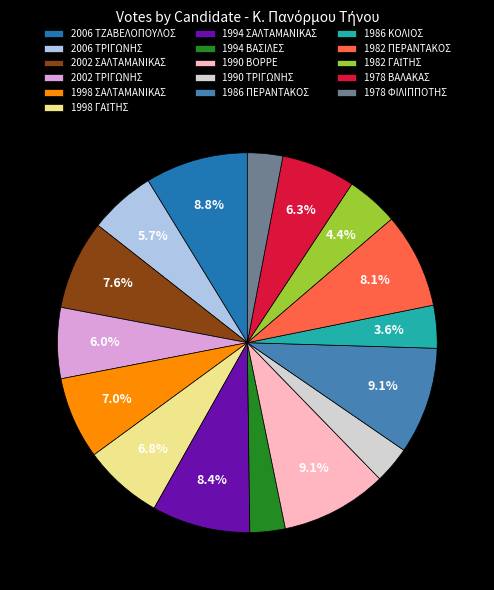

Do 1998 ΣΑΛΤΑΜΑΝΙΚΑΣ and 2006 ΤΡΙΓΩΝΗΣ together represent more than half of the pie?

No